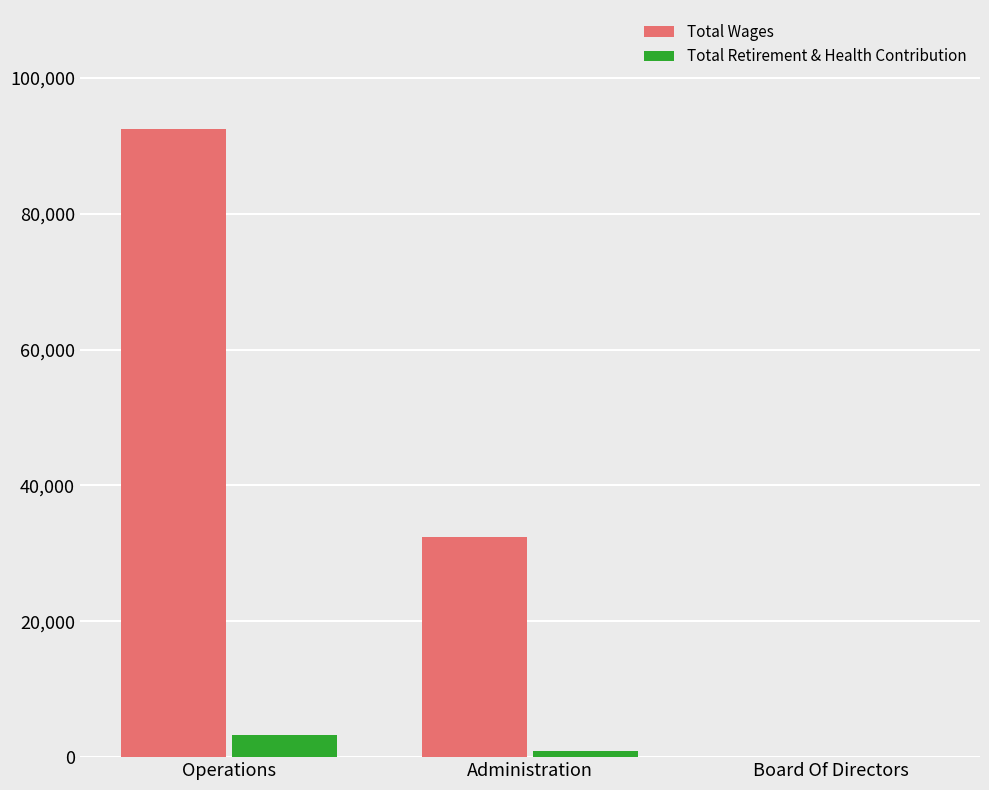

What is the average value of the Total Wages series?

41652